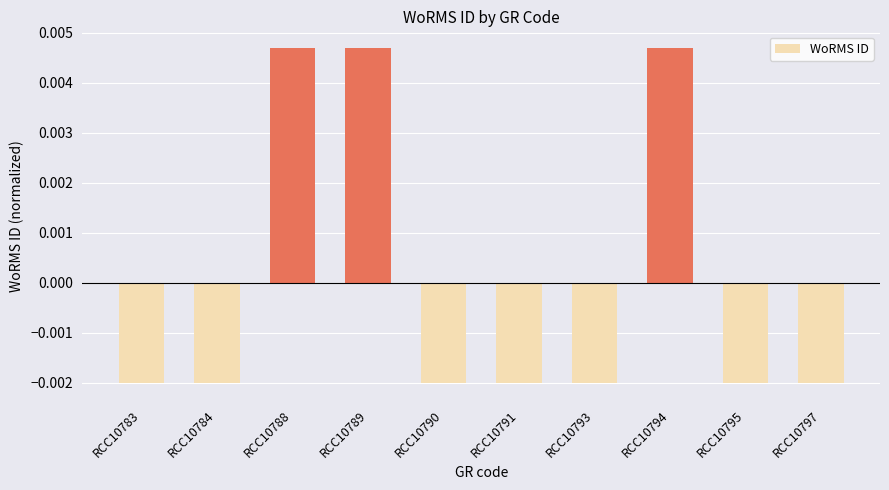

How many positive values are there?

3